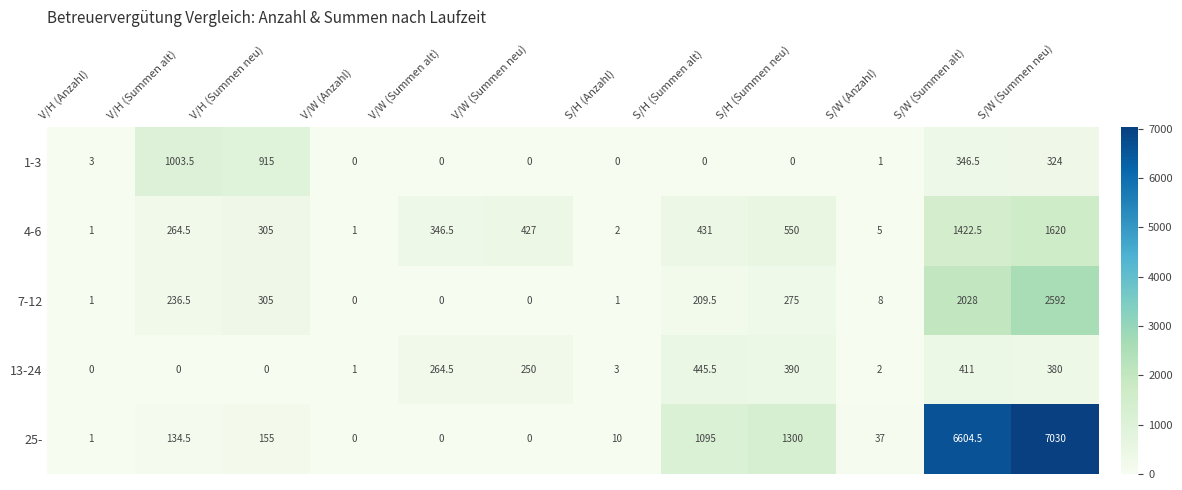

What is the total value across all series at V/W (Anzahl)?

2.0